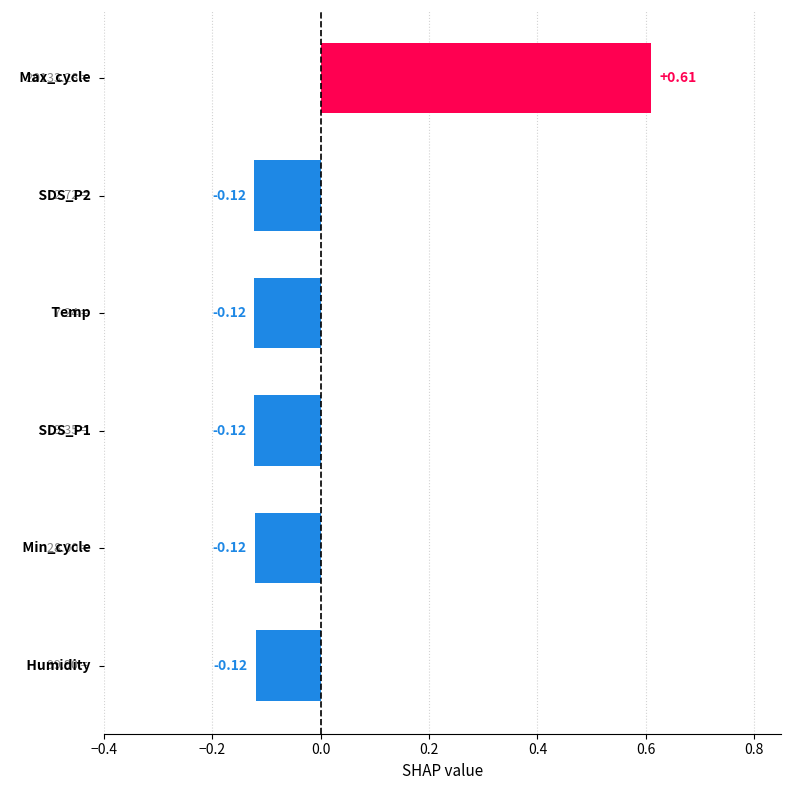

What is the difference between the maximum and minimum values?

0.7